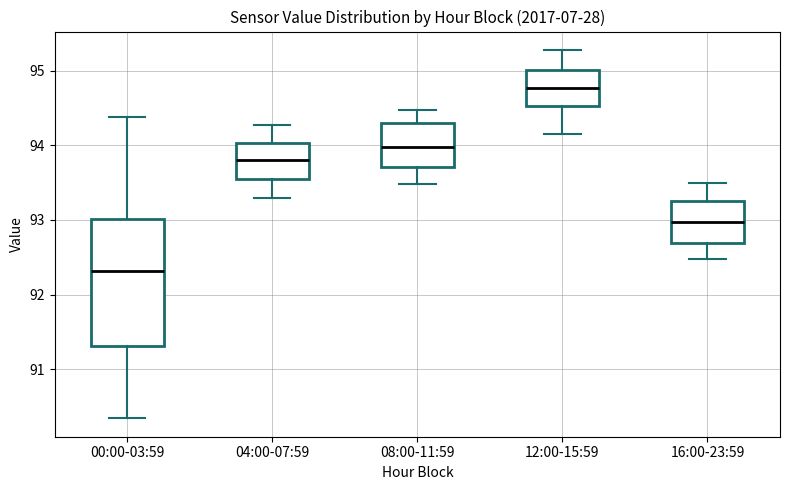

Which box's median line is the highest?

12:00-15:59